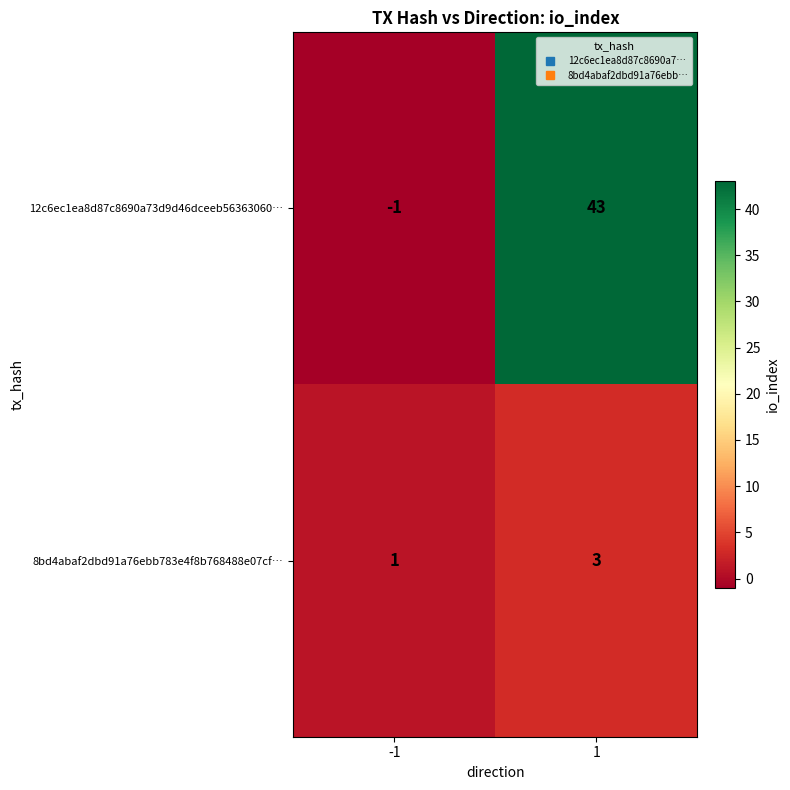

What is the sum of the 8bd4abaf2dbd91a76ebb783e4f8b768488e07cf… values at -1 and 1?

4